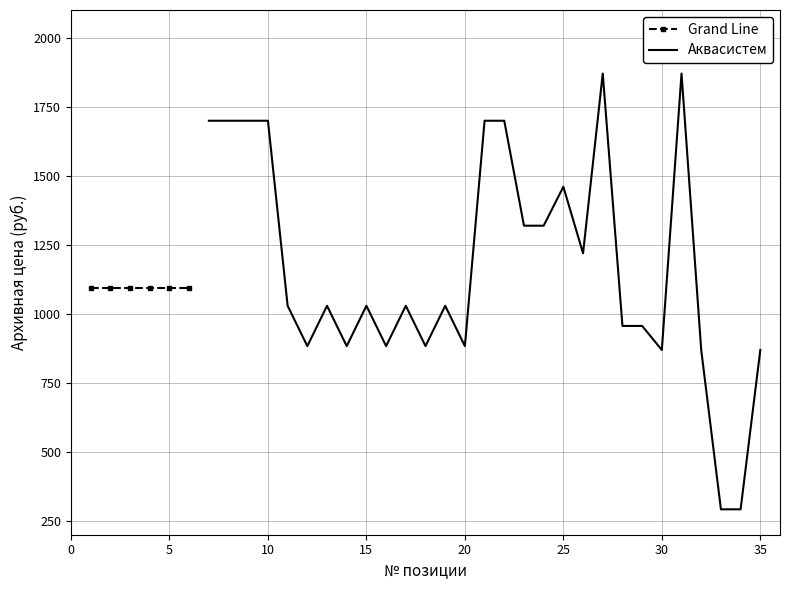

What is the lowest value of the Аквасистем series?

292